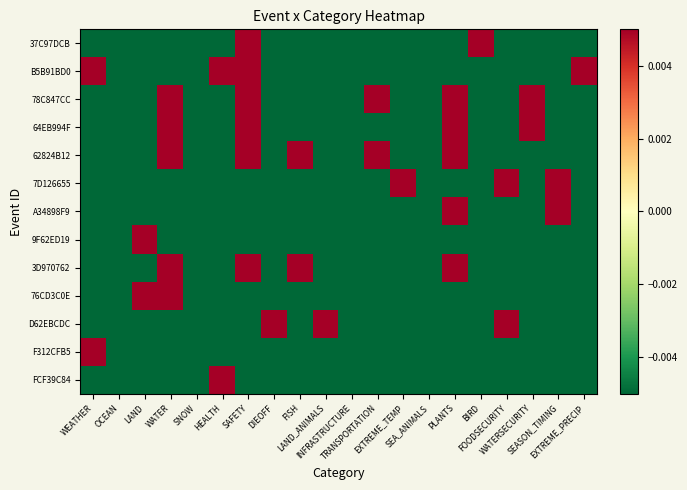

At SAFETY, list the series in order from largest to smallest.

37C97DCB, B5B91BD0, 78C847CC, 64EB994F, 62824B12, 3D970762, 7D126655, A34898F9, 9F62ED19, 76CD3C0E, D62EBCDC, F312CFB5, FCF39C84